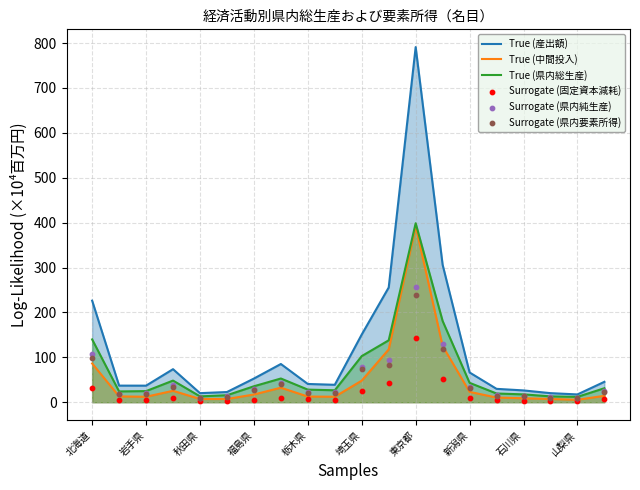

Which series contains the lowest Y value?

Surrogate (固定資本減耗)